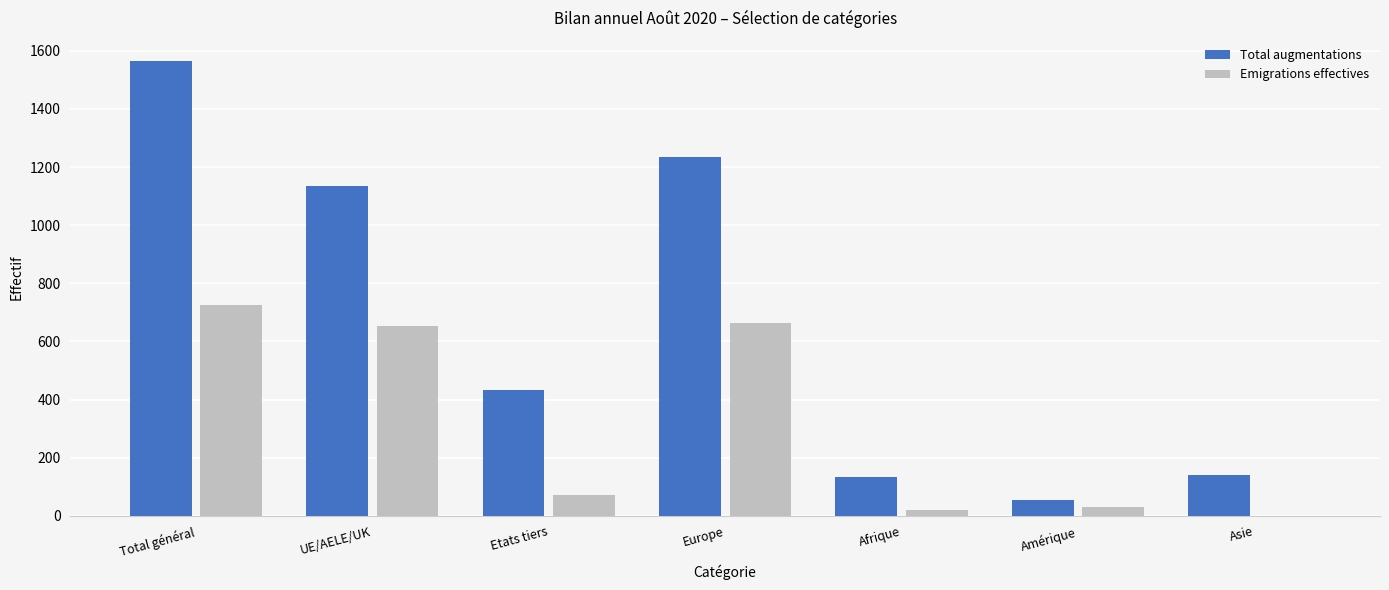

How many groups of bars are there?

7